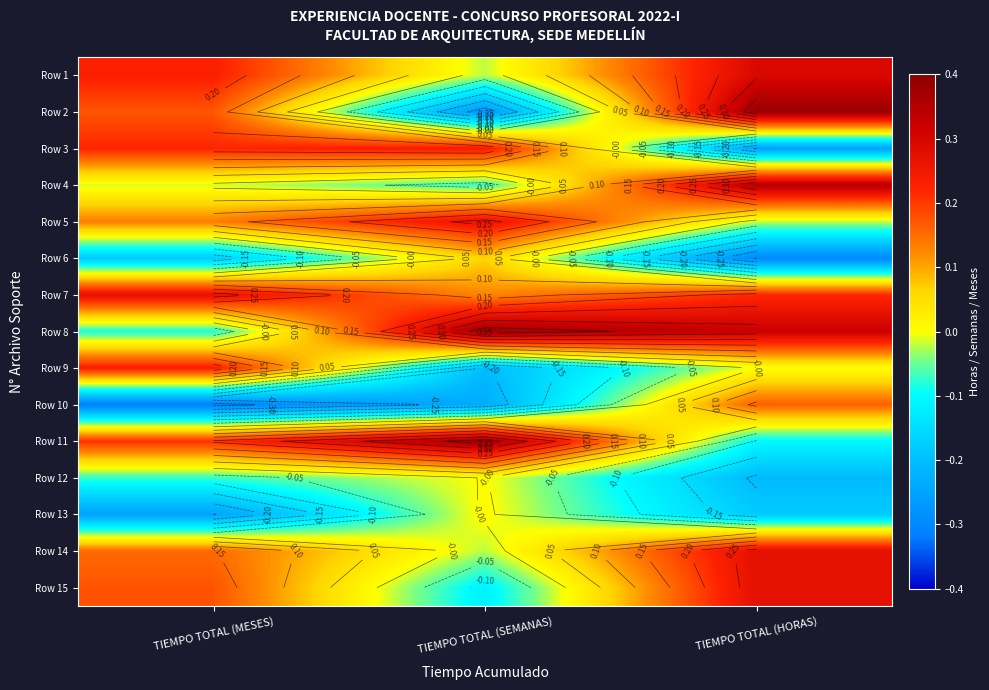

What is the difference between the maximum and minimum values in the Row 5 series?

0.3